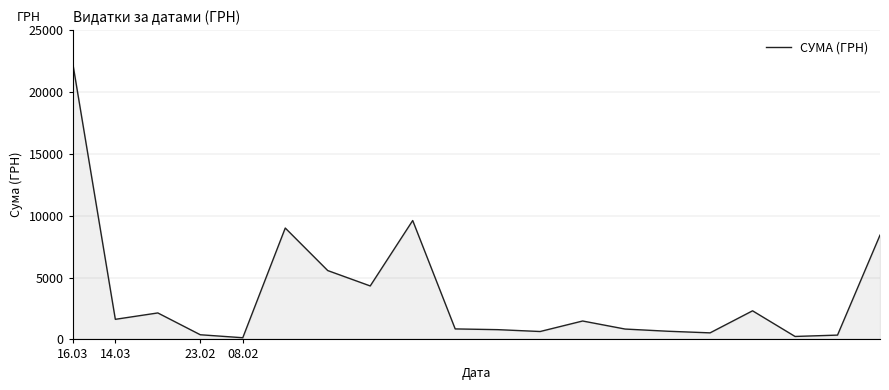

What is the maximum value shown in the chart?

22263.1